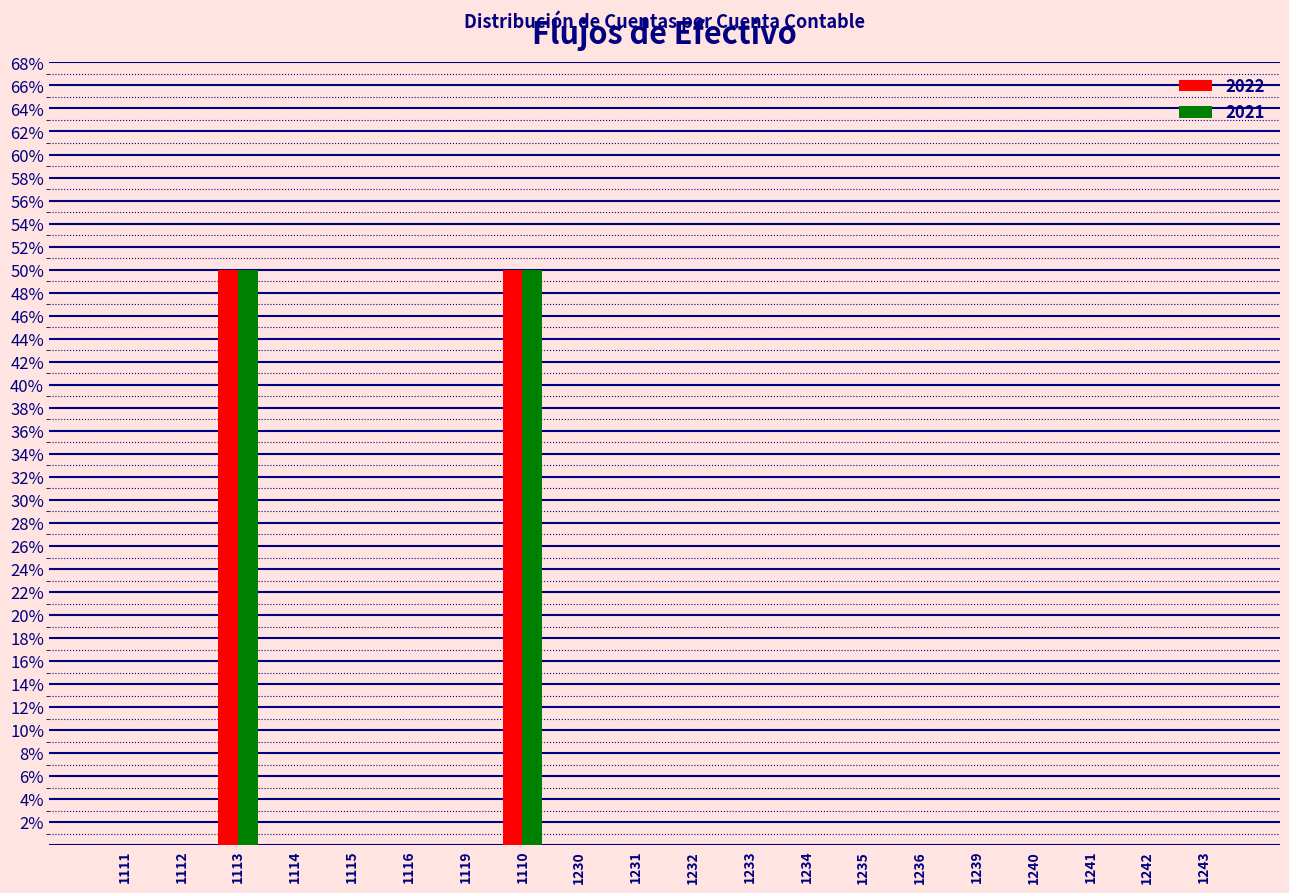

What is the sum of all 2021 values?

100